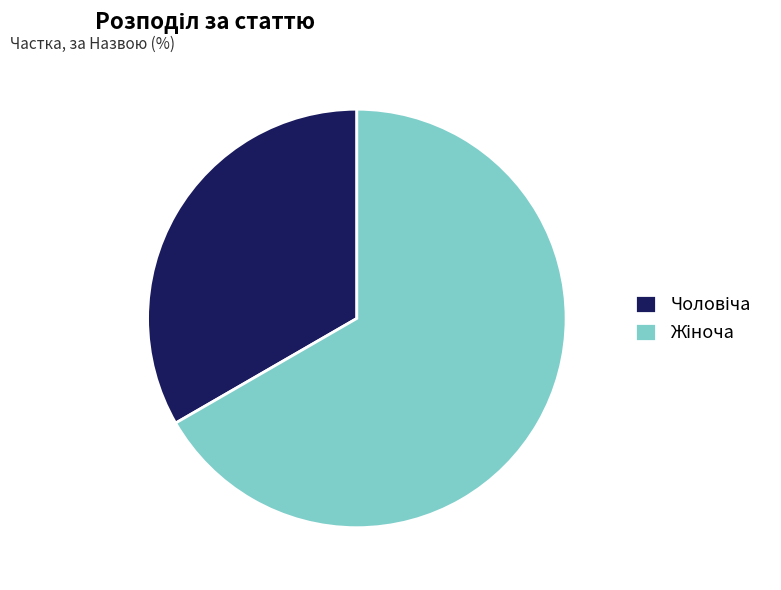

Is there any slice that represents more than half of the pie?

Yes